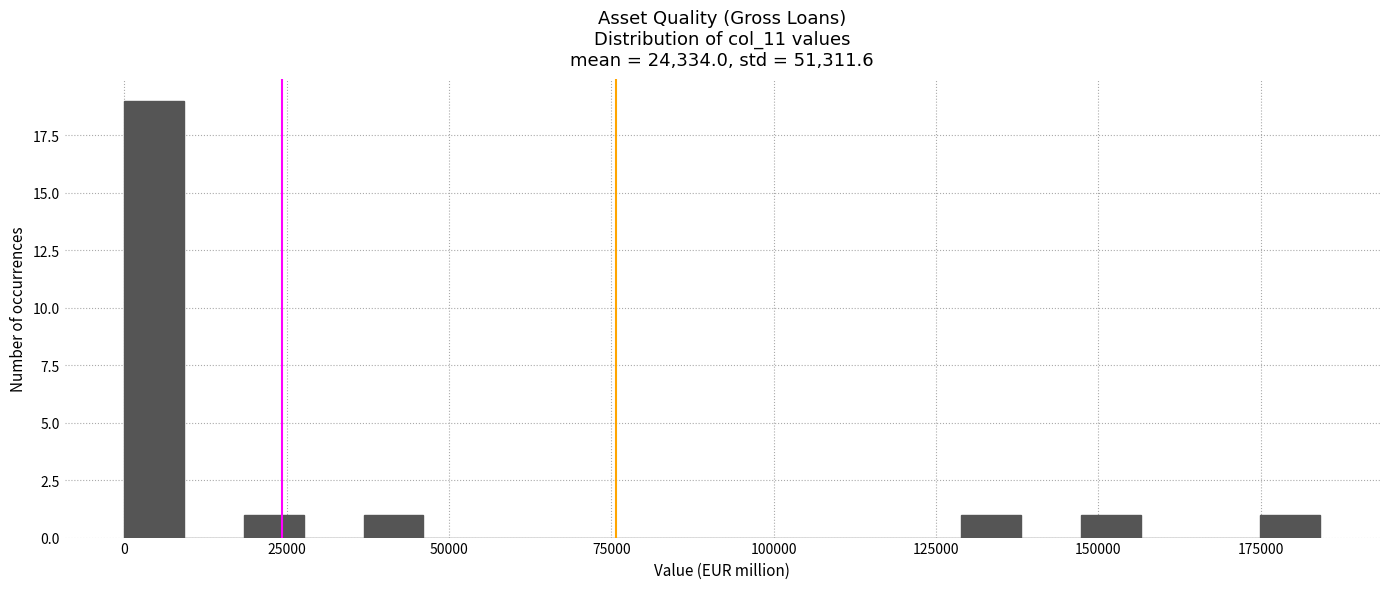

Around what value on the x-axis is the tallest bar? Give the approximate position of its centre, as read against the axis.

5000